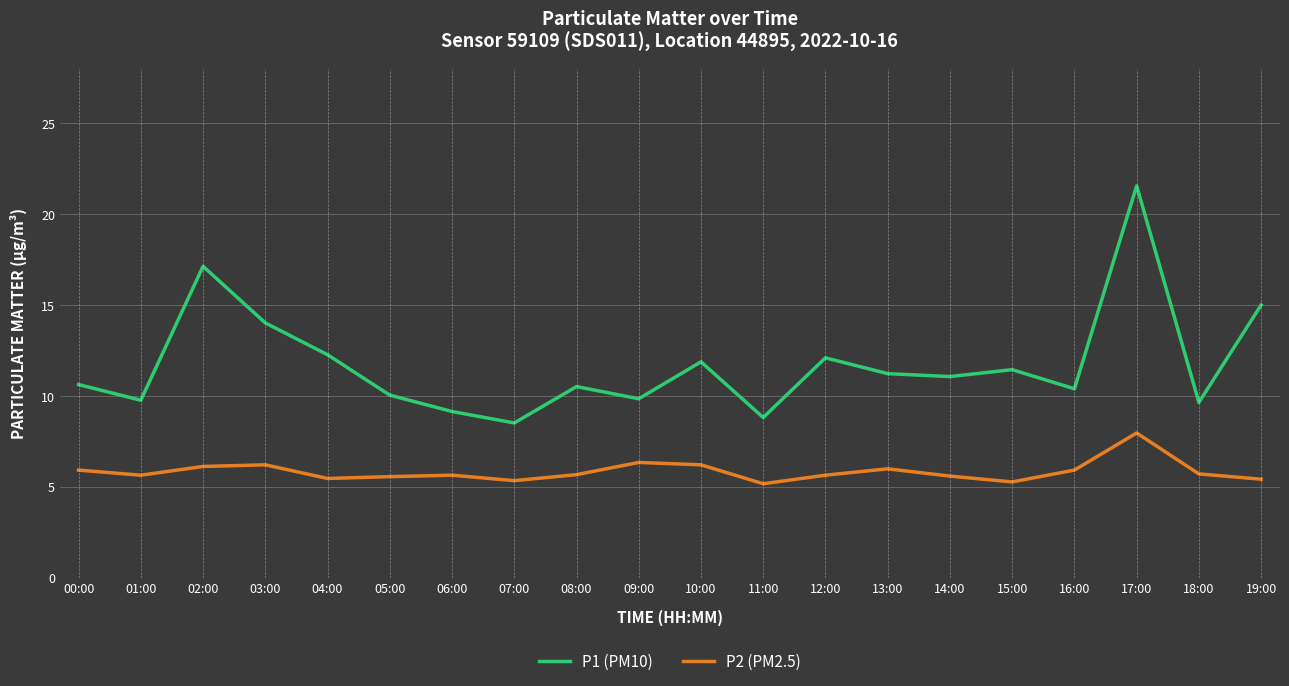

Where is P1 (PM10) nearest to the value 15?

19:00